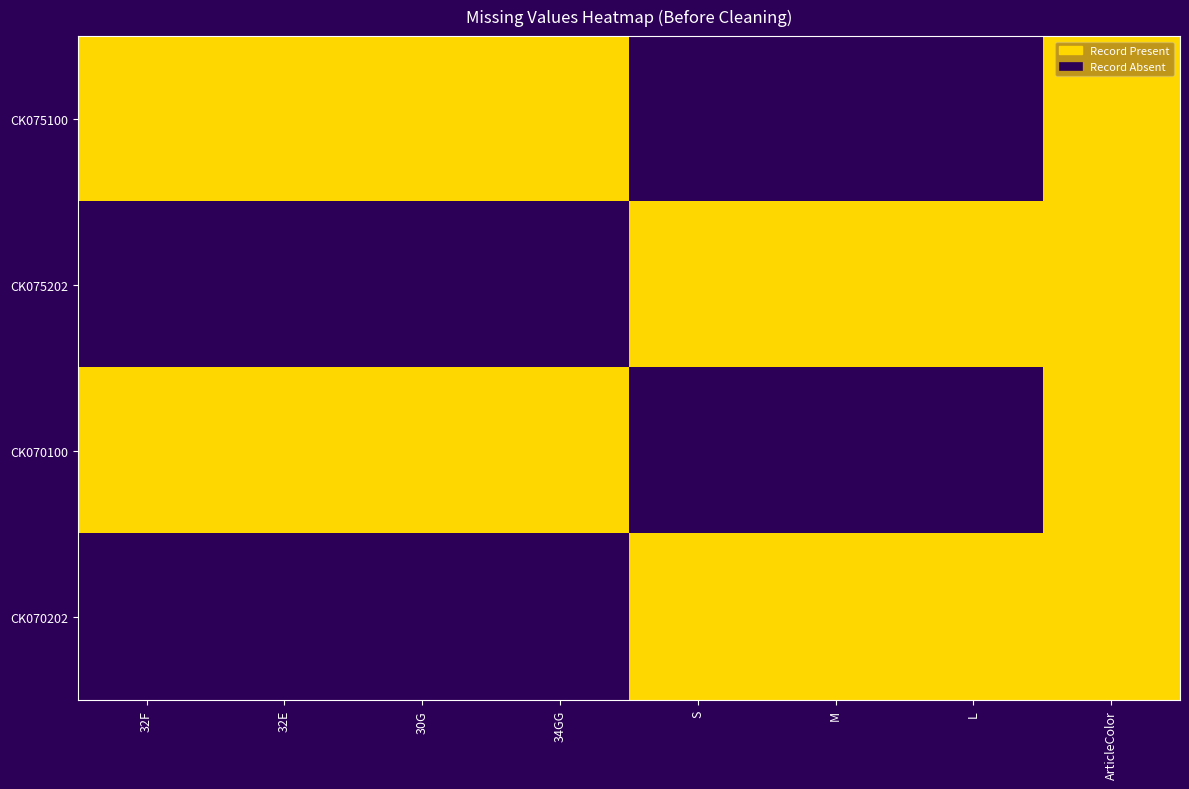

What is the total value across all series at 32E?

2